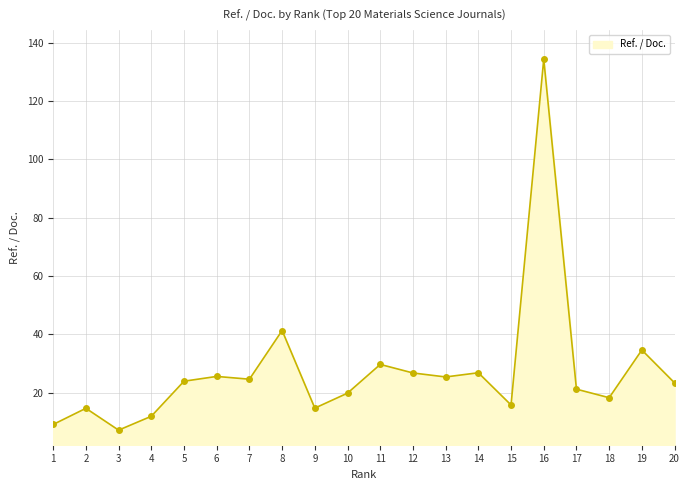

What is the change in value from 3 to 16?

+127.2